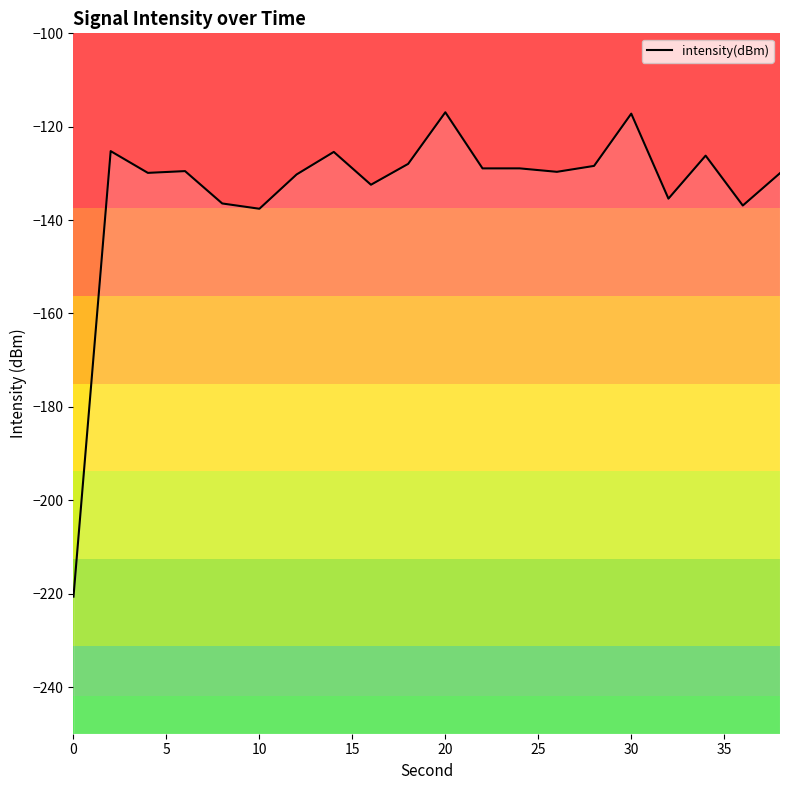

Is this an area chart (filled region under the line)?

No